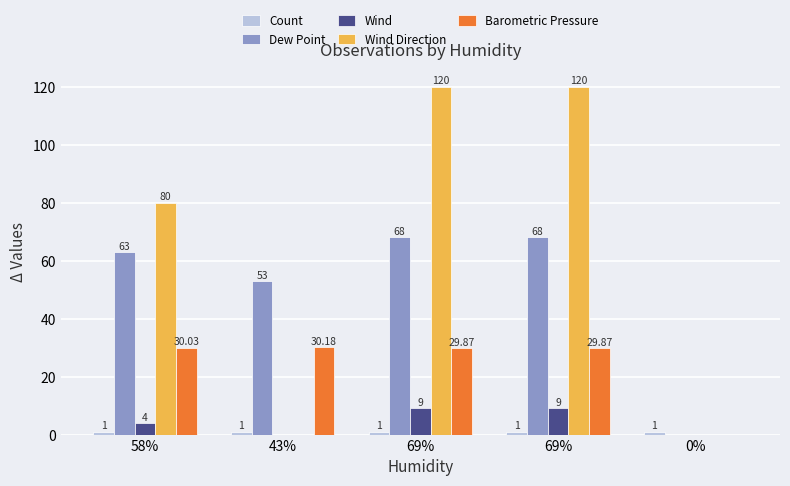

What is the maximum value for Wind?

9.0